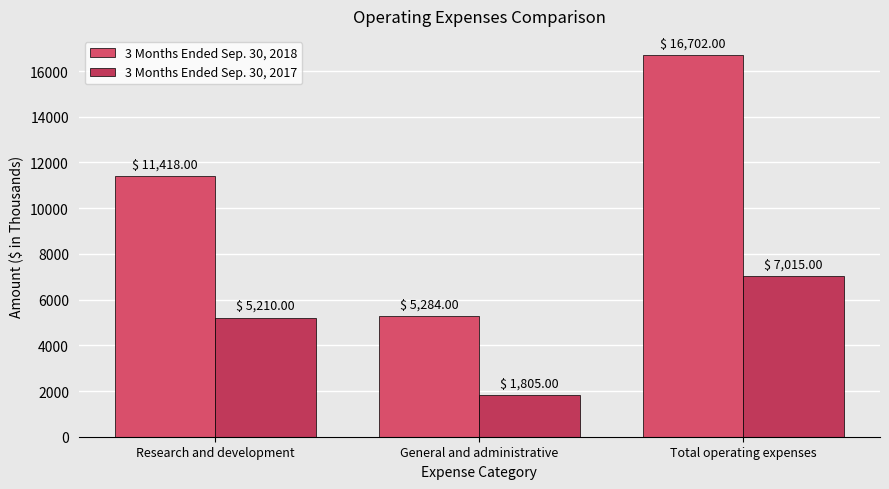

List the series in order of their peak value, lowest first.

3 Months Ended Sep. 30, 2017, 3 Months Ended Sep. 30, 2018